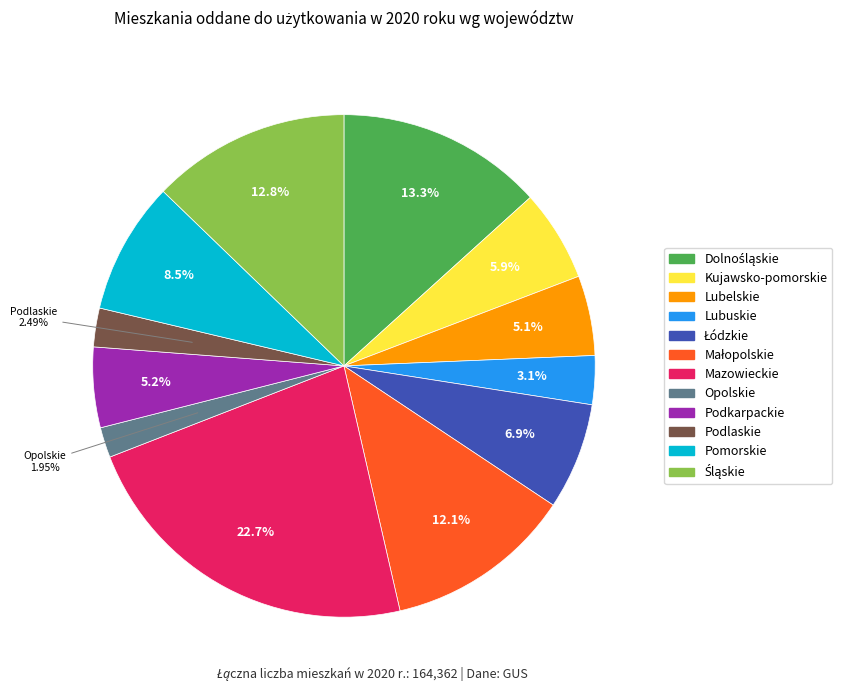

Which slice is the largest?

Mazowieckie